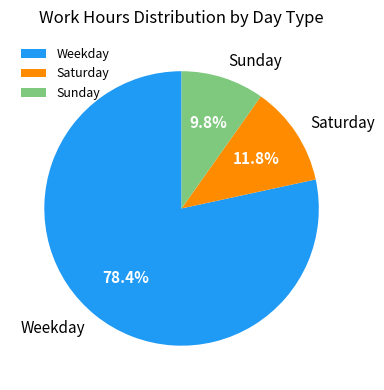

Which category accounts for the majority?

Weekday